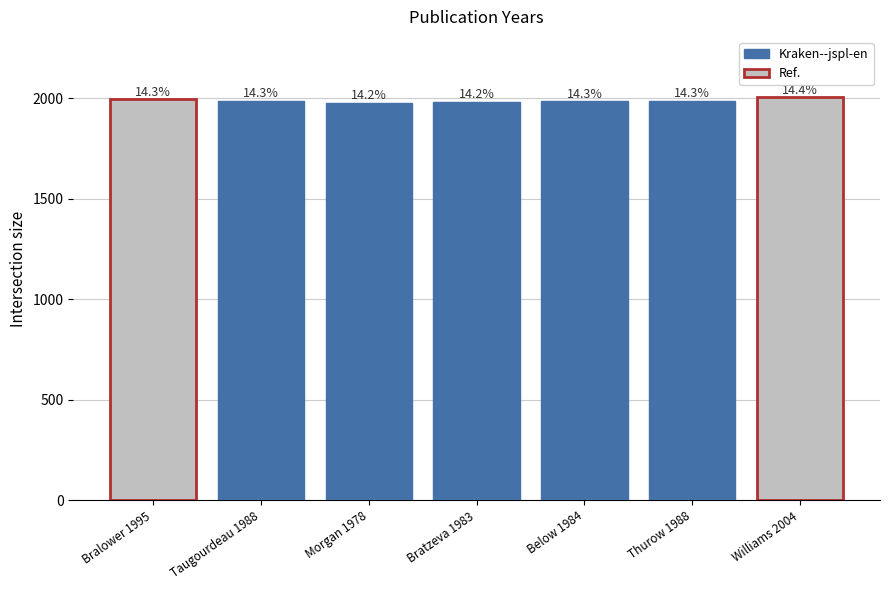

How many values are below 1984?

2